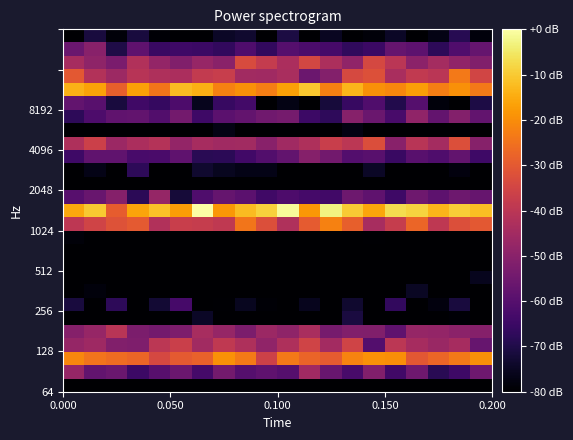

How many series are shown in this chart?

27